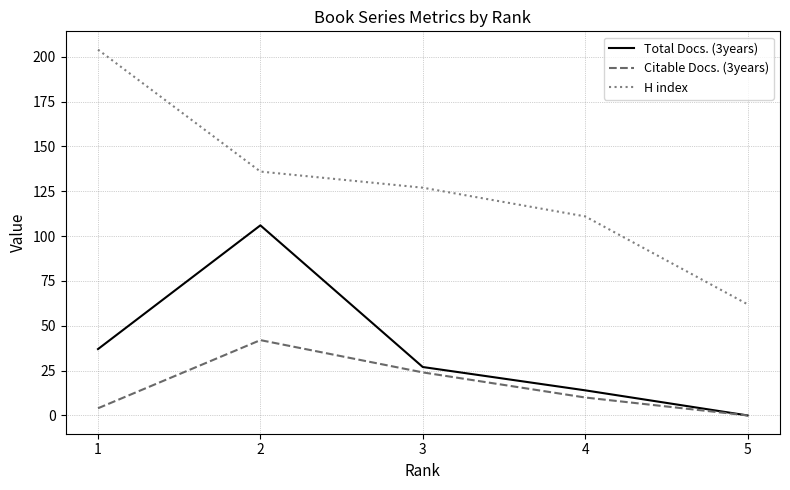

Which series has the largest range (max minus min)?

H index